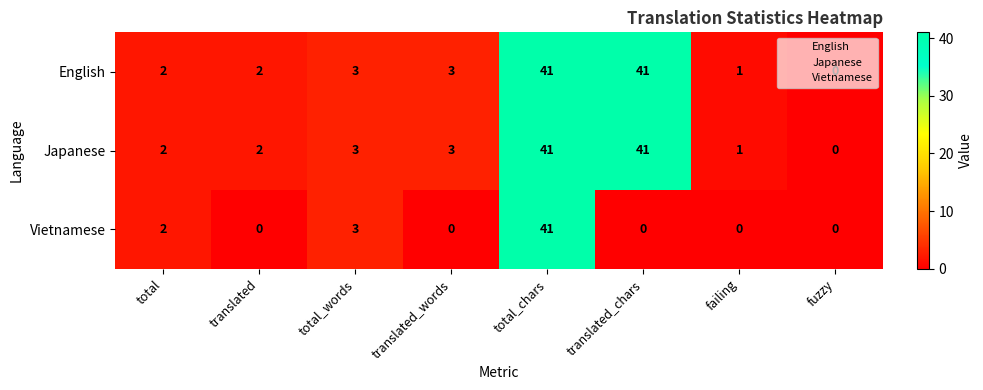

What is the sum of all English values?

93